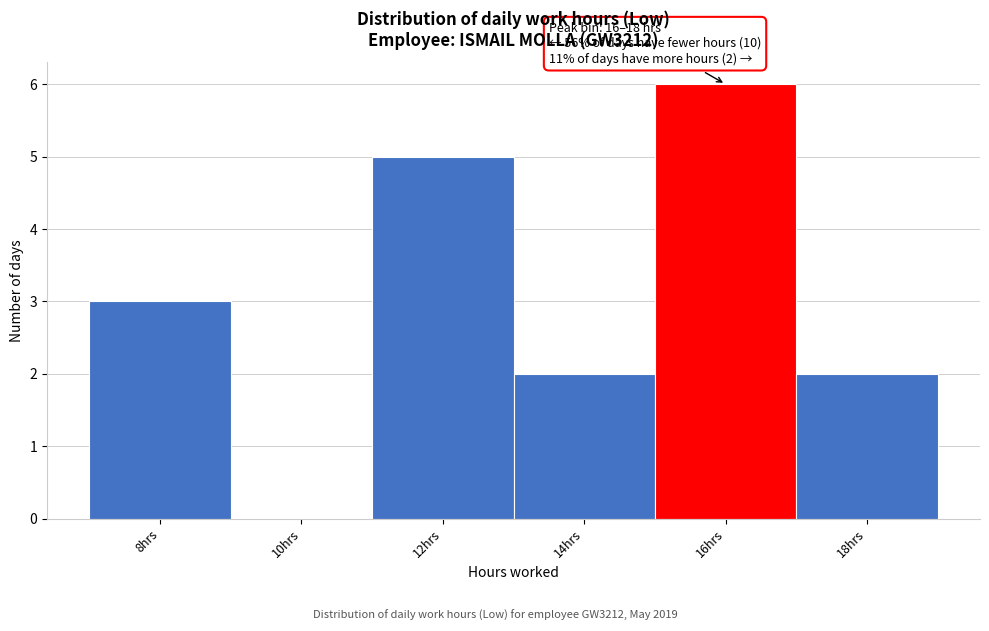

Reading left to right, what are all the values shown in this chart?

8hrs=3	10hrs=0	12hrs=5	14hrs=2	16hrs=6	18hrs=2